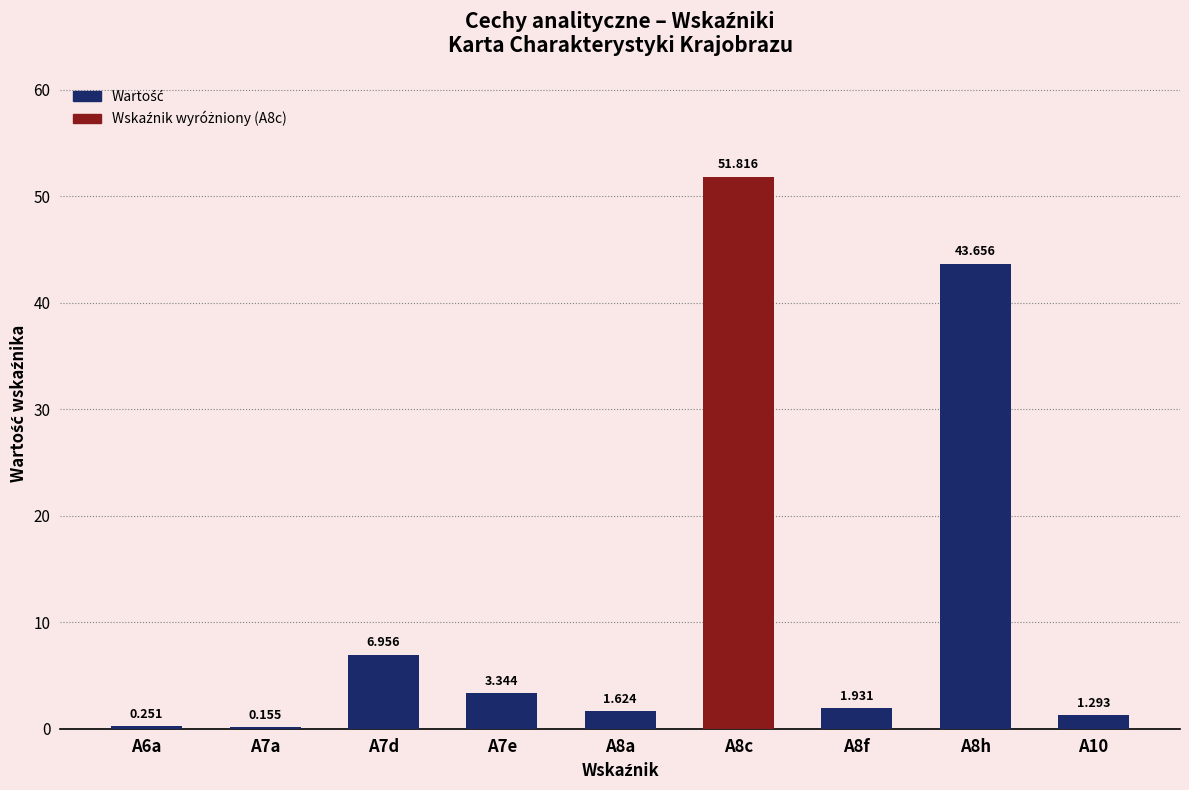

Reading right to left, list all the values displayed in this chart.

1.3	43.7	1.9	51.8	1.6	3.3	7.0	0.2	0.3